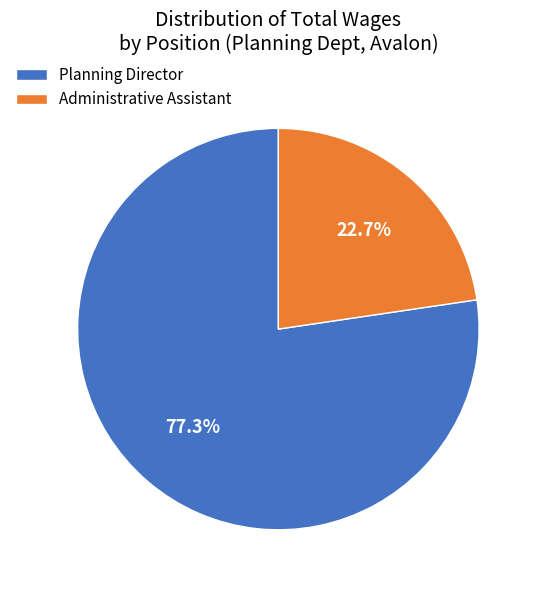

Which category accounts for the majority?

Planning Director